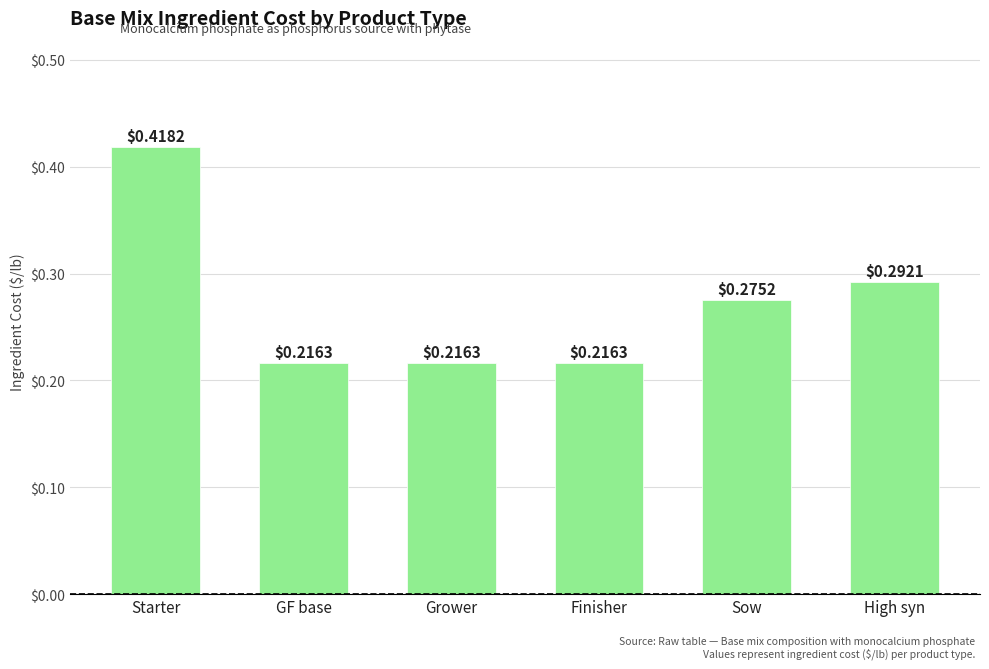

Which has a higher value, Sow or Finisher?

Sow